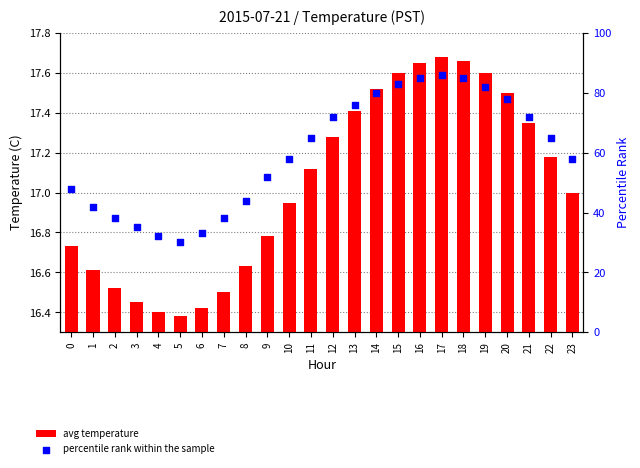

What are all the series names shown in the legend?

avg temperature, percentile rank within the sample